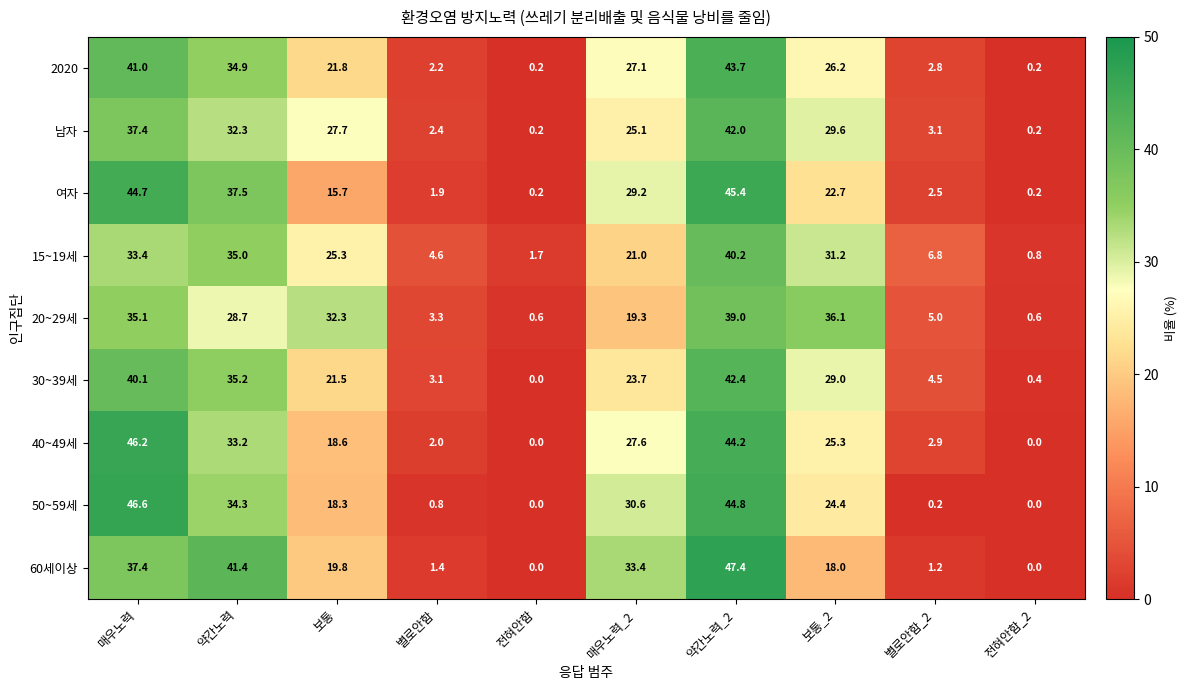

Is the value of 20~29세 at 매우노력_2 greater than the value of 15~19세 at 별로안함_2?

Yes